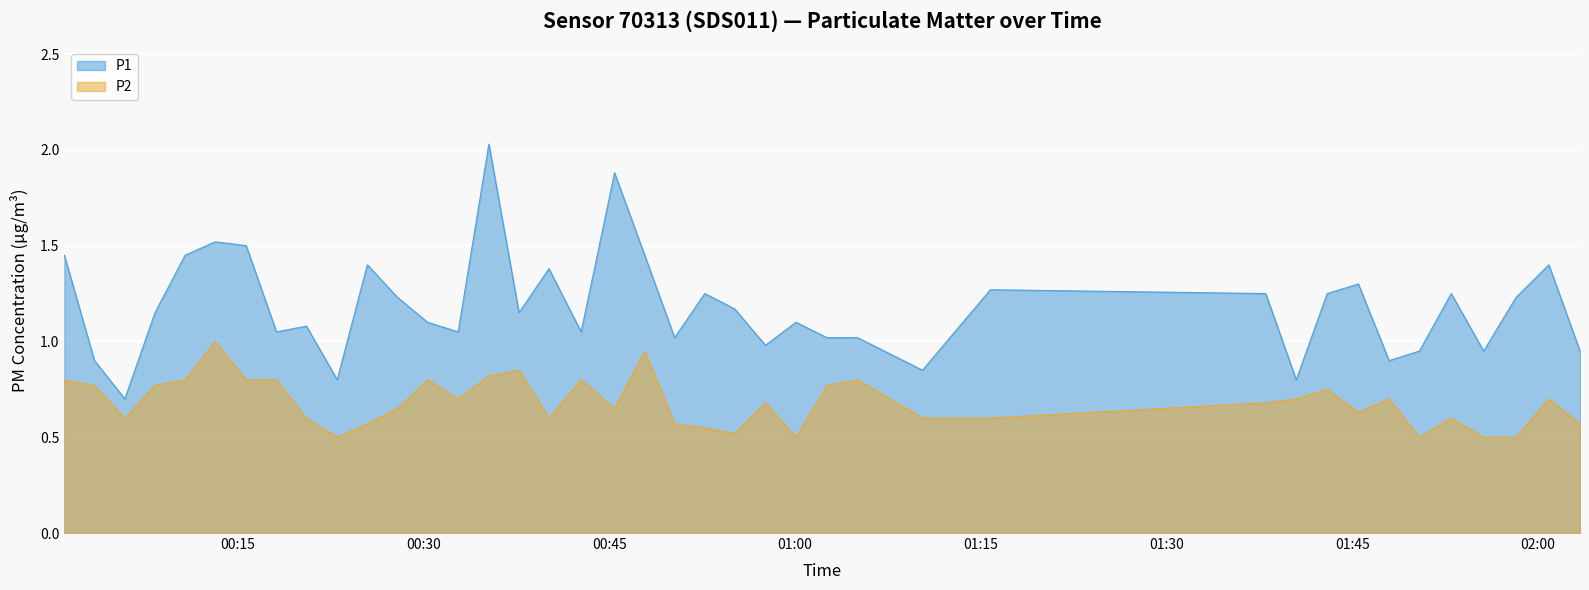

How many lines are shown in the chart?

2